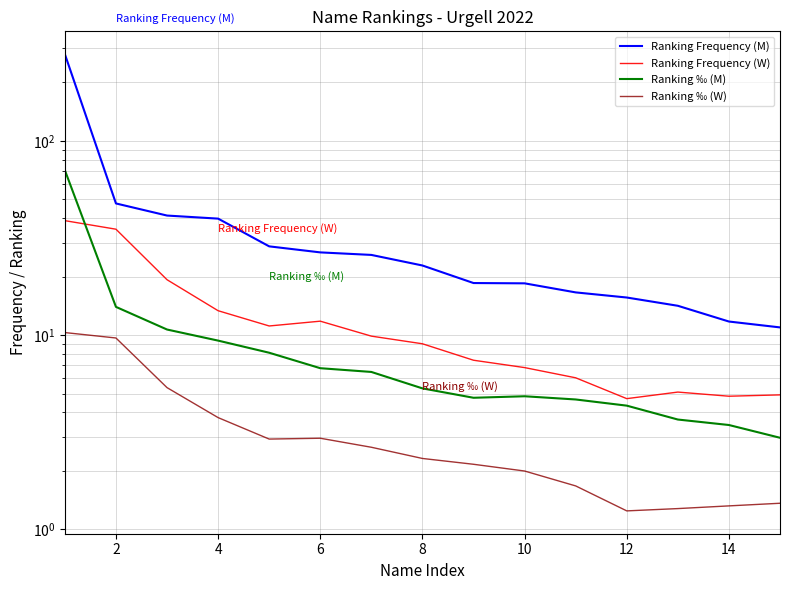

How many data points in Ranking Frequency (M) are above 22?

8